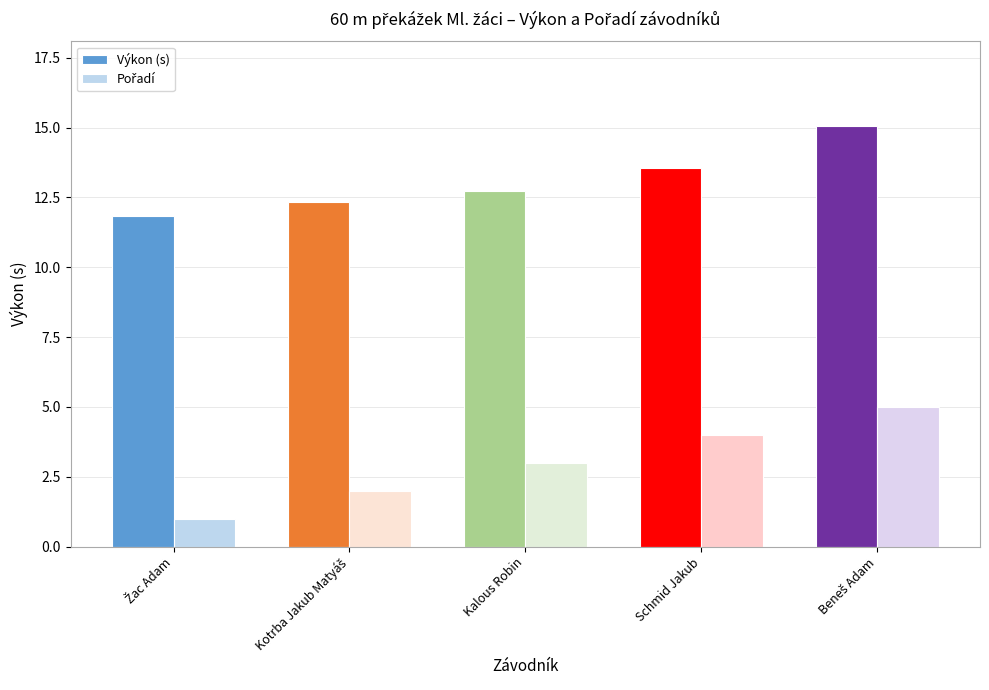

Which series has the largest total across all categories?

Výkon (s)